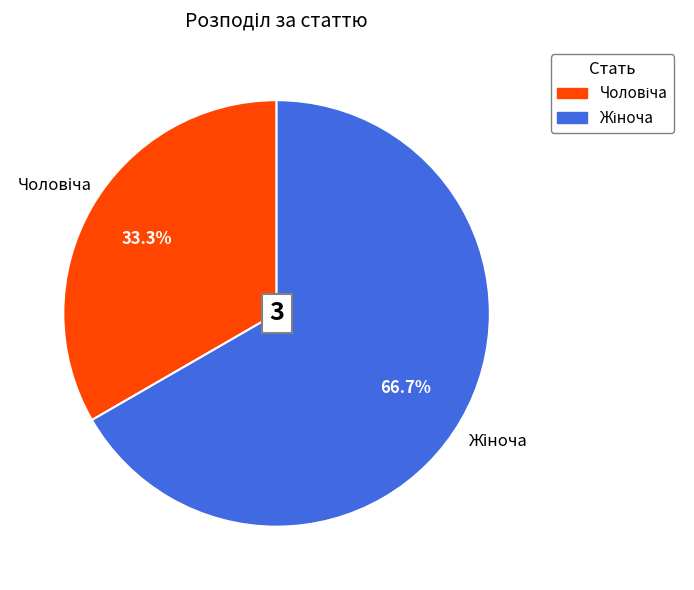

Does any single category account for the majority?

Yes